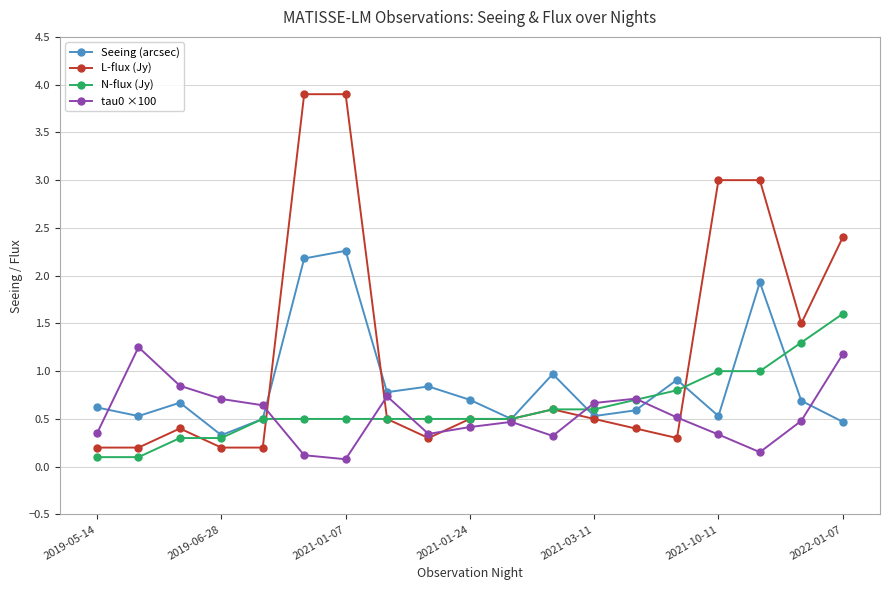

Rank the series by their maximum value, from lowest to highest.

tau0 ×100, N-flux (Jy), Seeing (arcsec), L-flux (Jy)